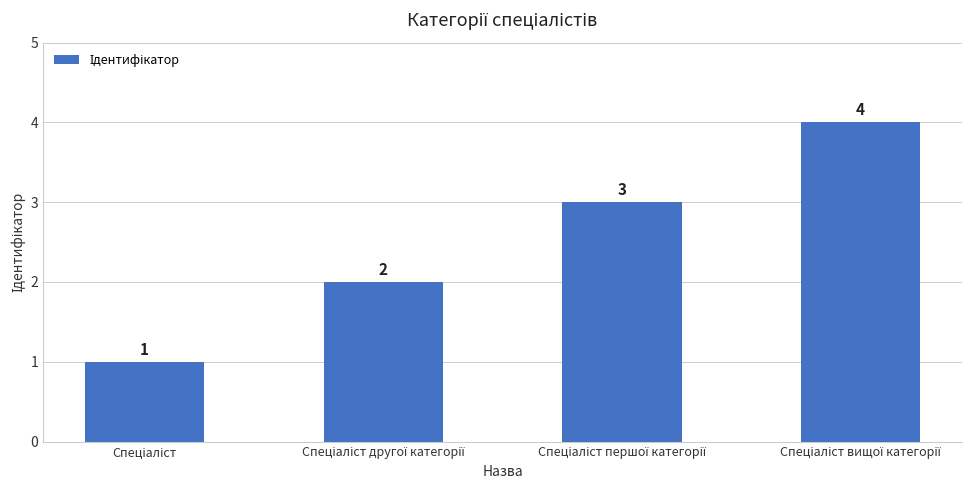

How many bars are there in total?

4